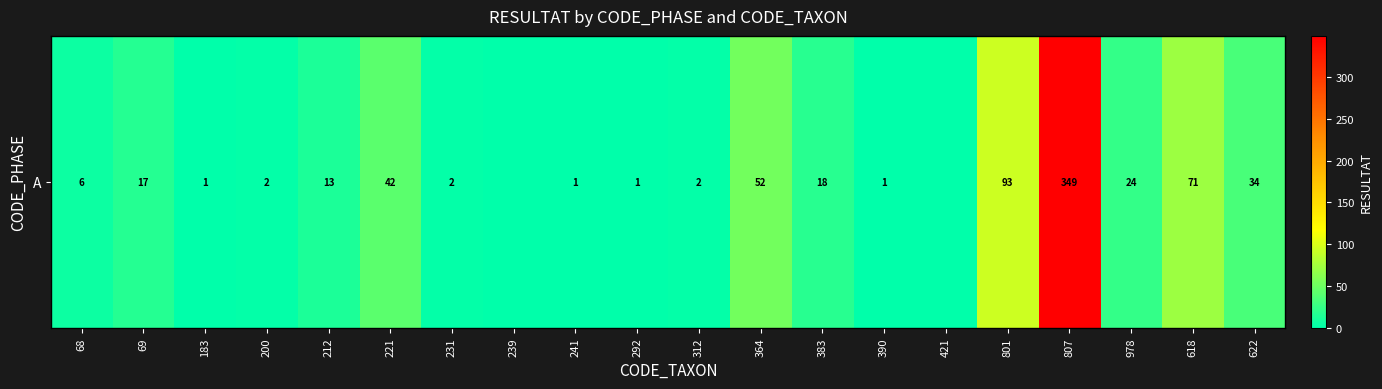

What is the sum of all values?

729